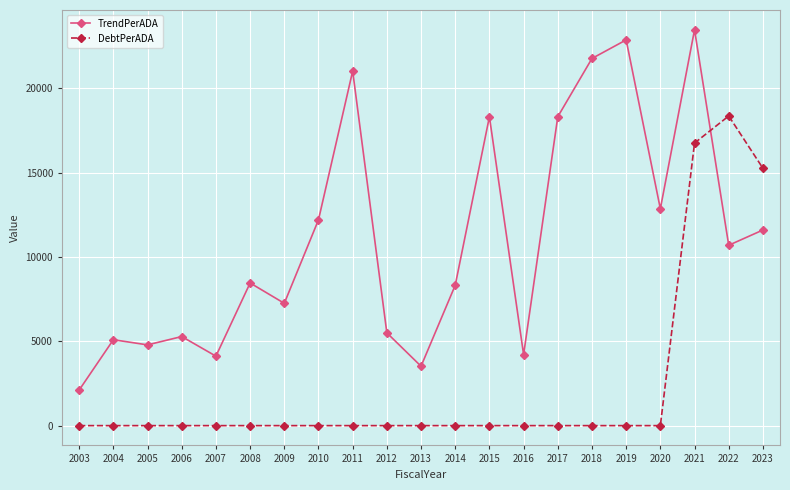

What is the sum of all TrendPerADA values?

231800.6